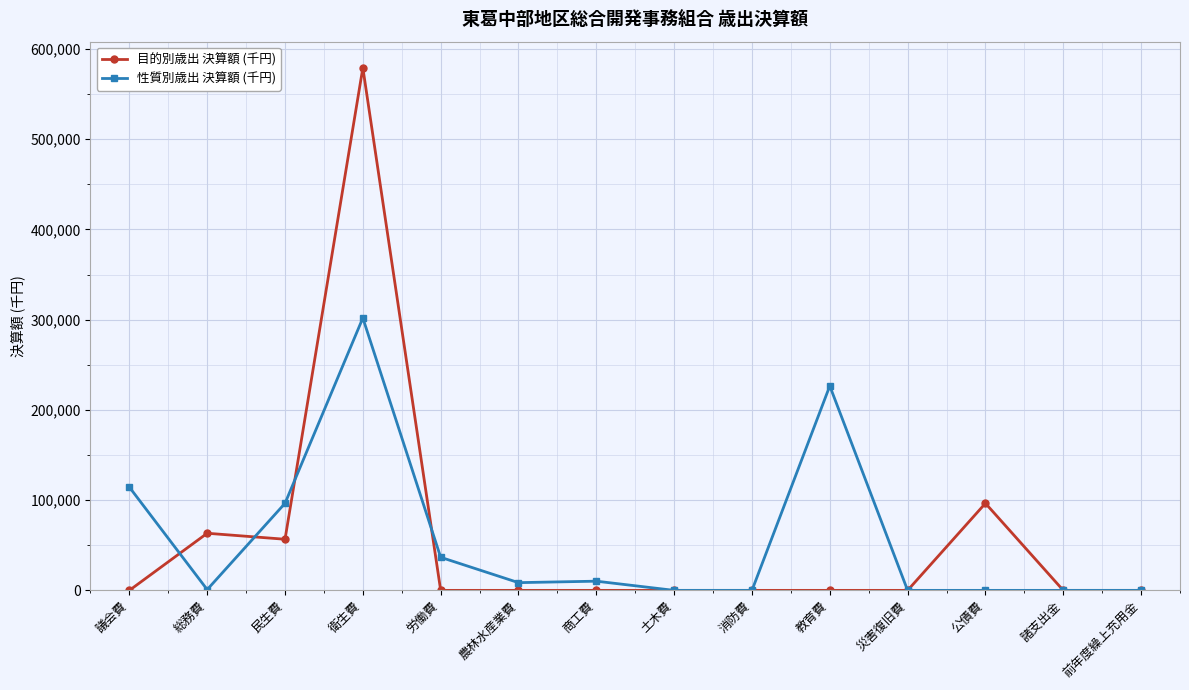

Where does the 性質別歳出 決算額 (千円) series first go above 8564?

議会費